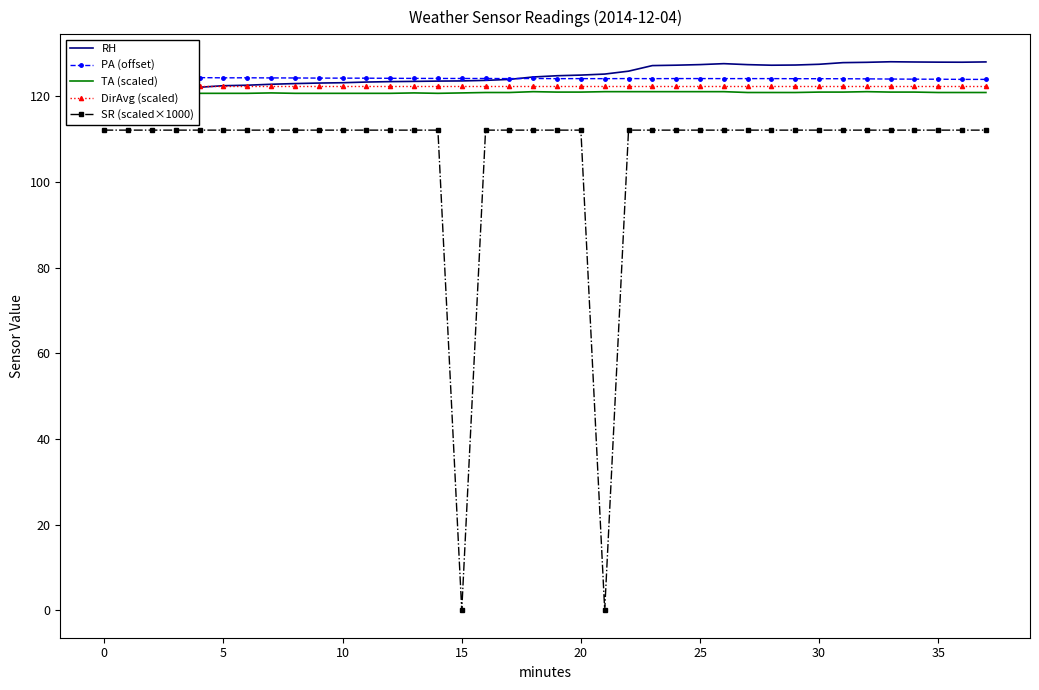

What is the highest value of the SR (scaled×1000) series?

112.1